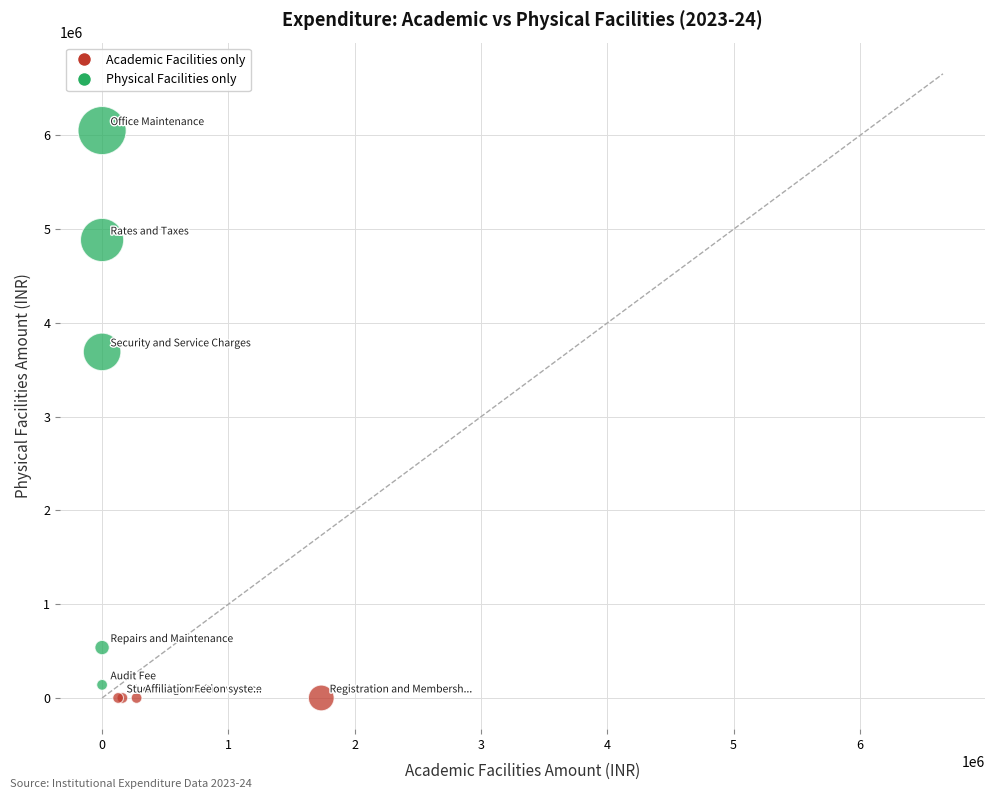

What Y value in the scatter plot is closest to 3026073?

3691360